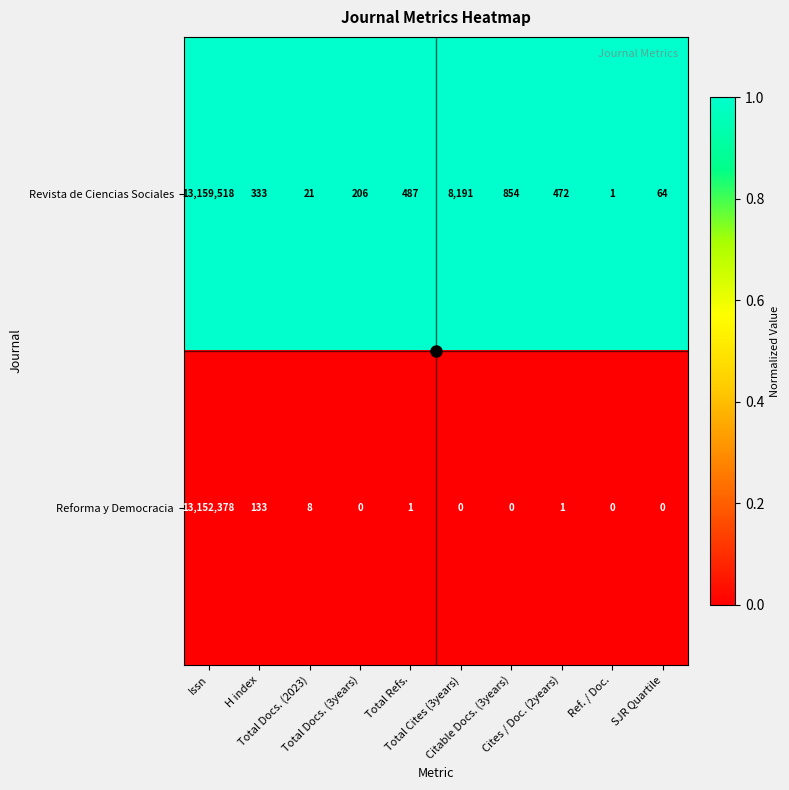

Rank the series by their average value, from lowest to highest.

Reforma y Democracia, Revista de Ciencias Sociales